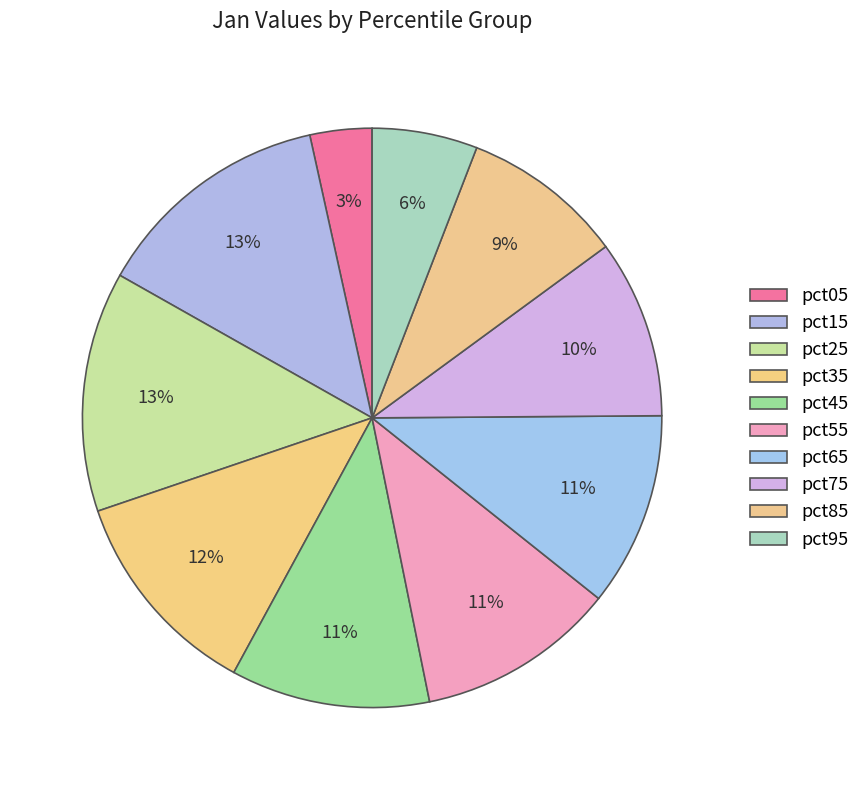

To the nearest percent, what portion does pct65 represent?

11%